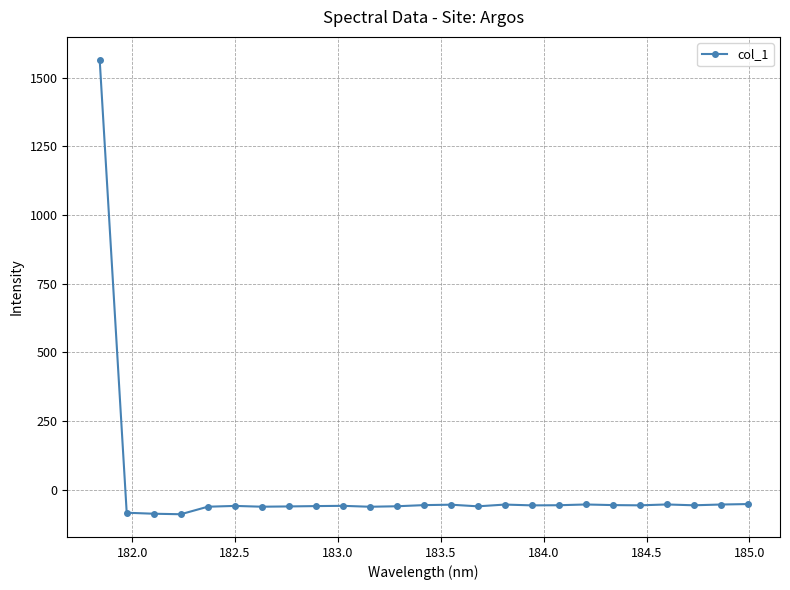

What is the average value?

3.5